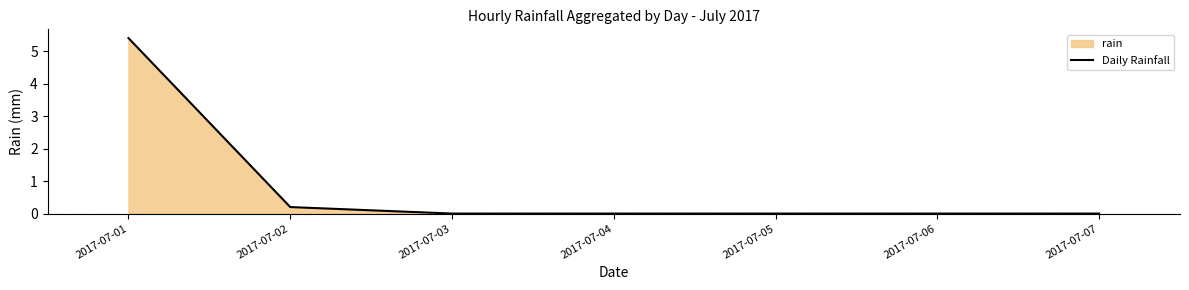

Rank the categories by value from highest to lowest.

2017-07-01, 2017-07-02, 2017-07-03, 2017-07-04, 2017-07-05, 2017-07-06, 2017-07-07